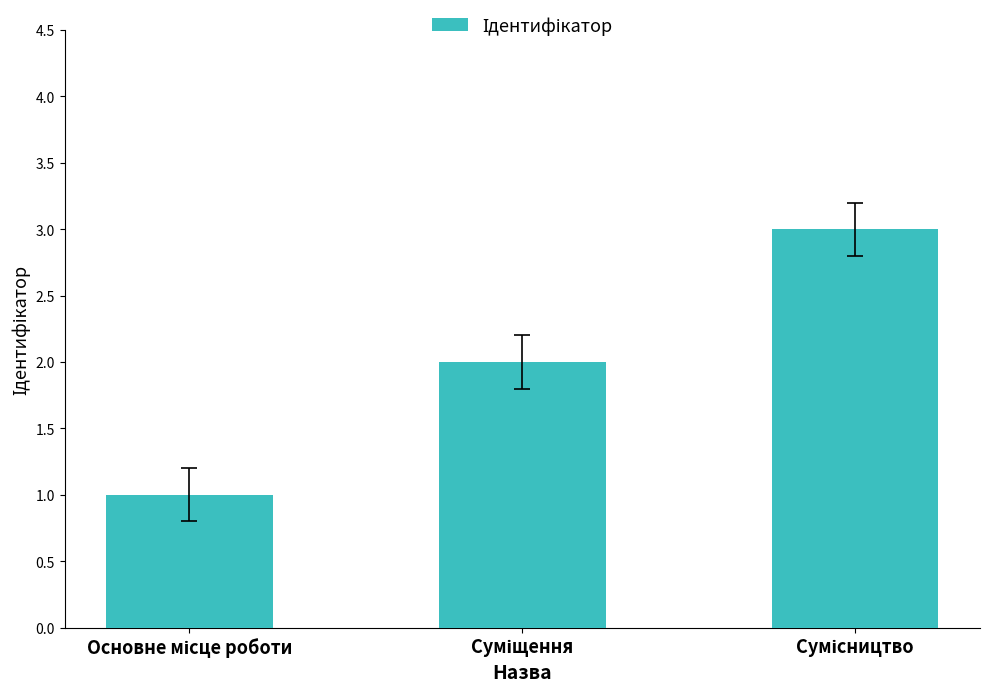

What is the sum of all values?

6